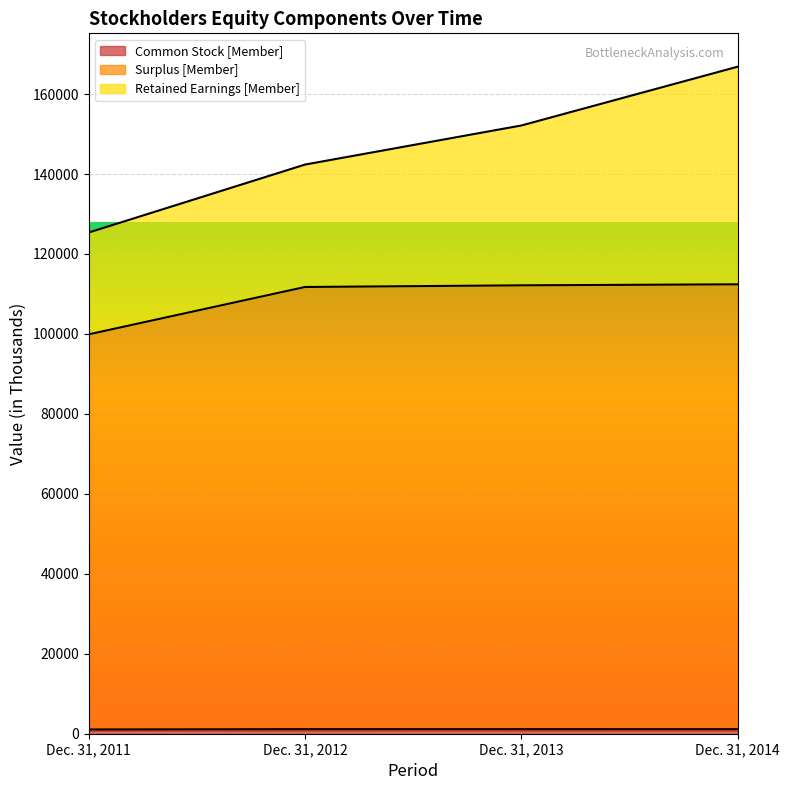

How many data points does each series have?

4